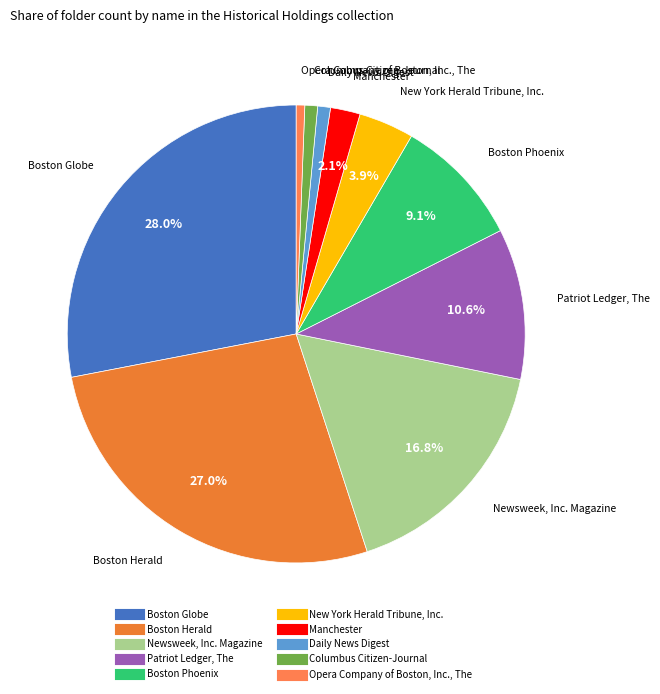

Do Manchester and Patriot Ledger, The together represent more than half of the pie?

No